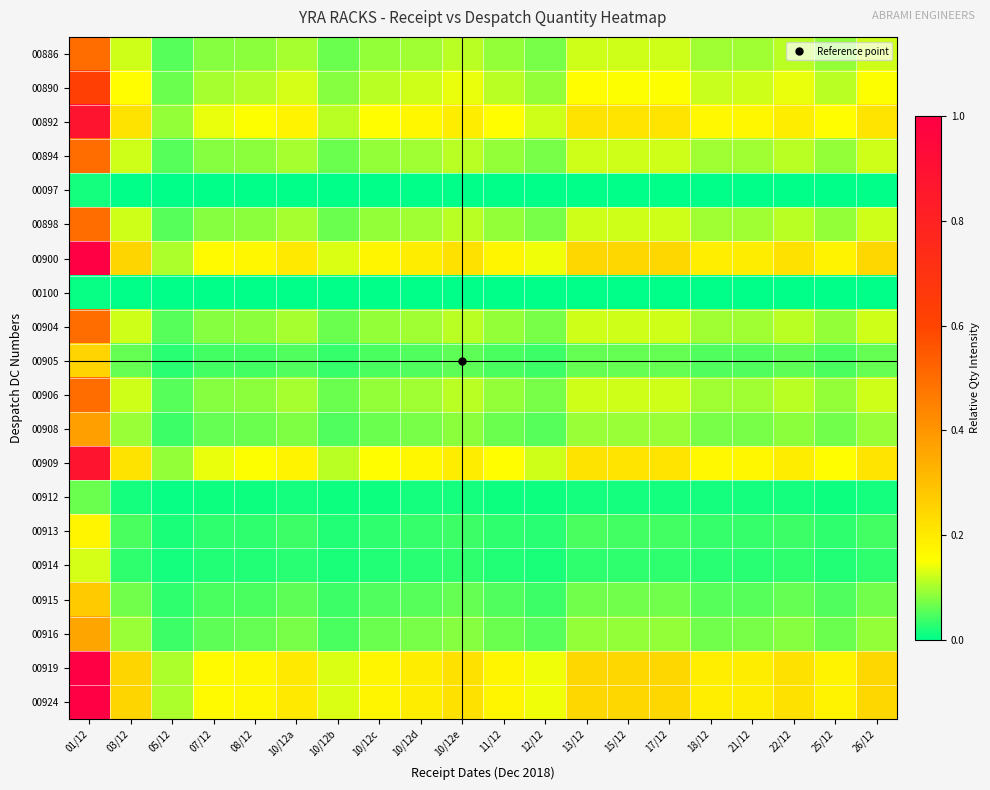

Between 01/12 and 21/12, which series saw the biggest shift?

00900